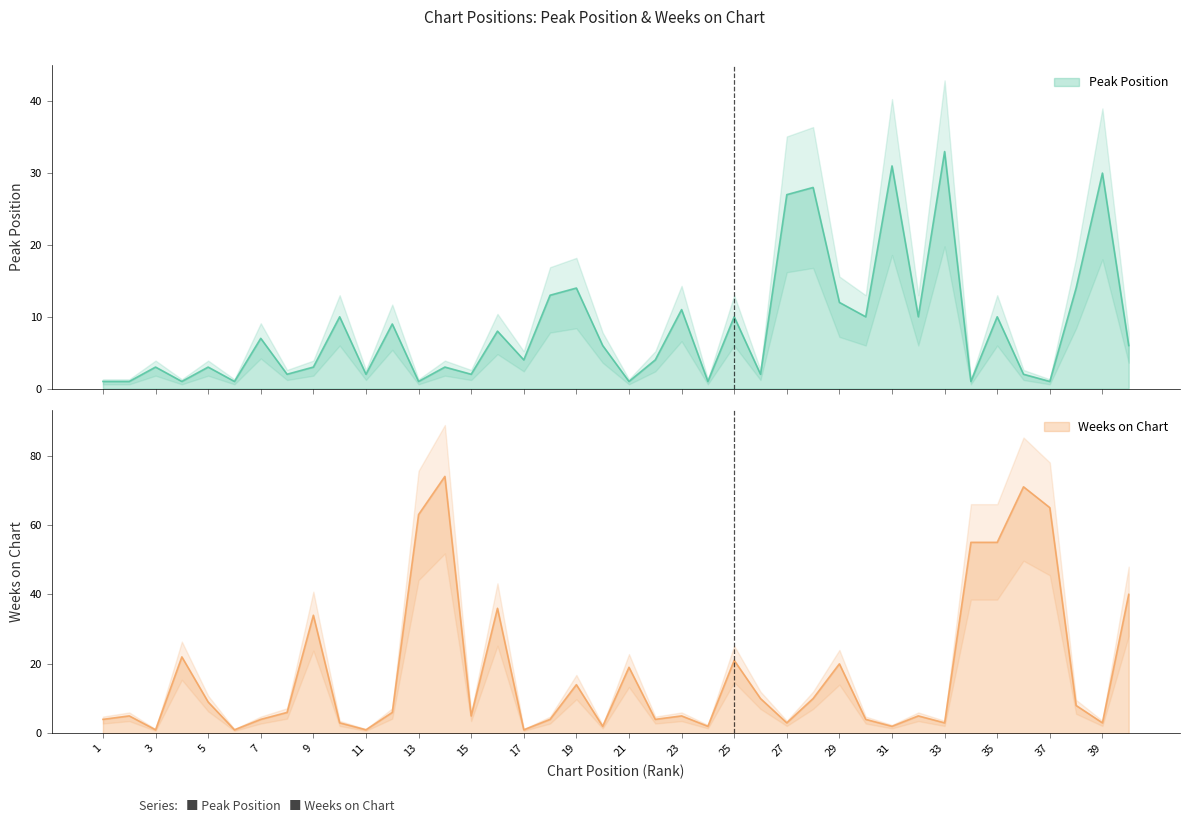

Reading left to right, list all the values displayed in this chart.

Peak Position: 1=1	2=1	3=3	4=1	5=3	6=1	7=7	8=2	9=3	10=10	11=2	12=9	13=1	14=3	15=2	16=8	17=4	18=13	19=14	20=6	21=1	22=4	23=11	24=1	25=10	26=2	27=27	28=28	29=12	30=10	31=31	32=10	33=33	34=1	35=10	36=2	37=1	38=14	39=30	40=6
Weeks on Chart: 1=4	2=5	3=1	4=22	5=9	6=1	7=4	8=6	9=34	10=3	11=1	12=6	13=63	14=74	15=5	16=36	17=1	18=4	19=14	20=2	21=19	22=4	23=5	24=2	25=21	26=10	27=3	28=10	29=20	30=4	31=2	32=5	33=3	34=55	35=55	36=71	37=65	38=8	39=3	40=40